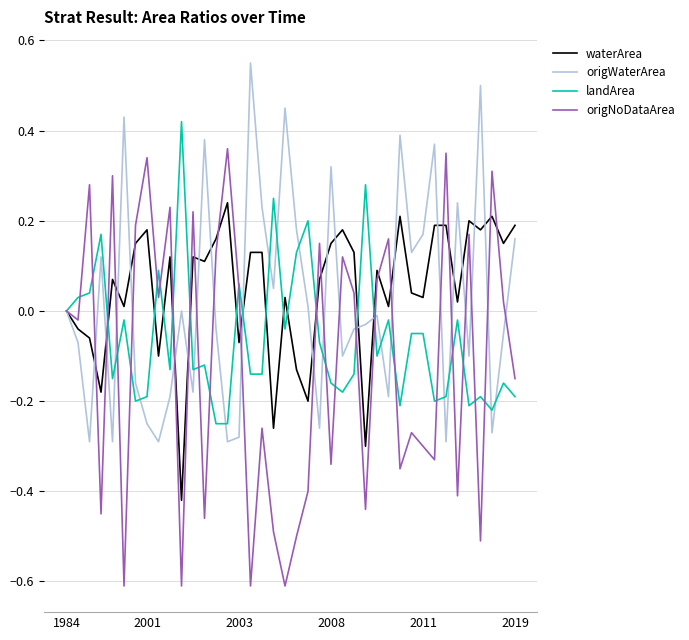

List the series in order of their peak value, highest first.

origWaterArea, landArea, origNoDataArea, waterArea